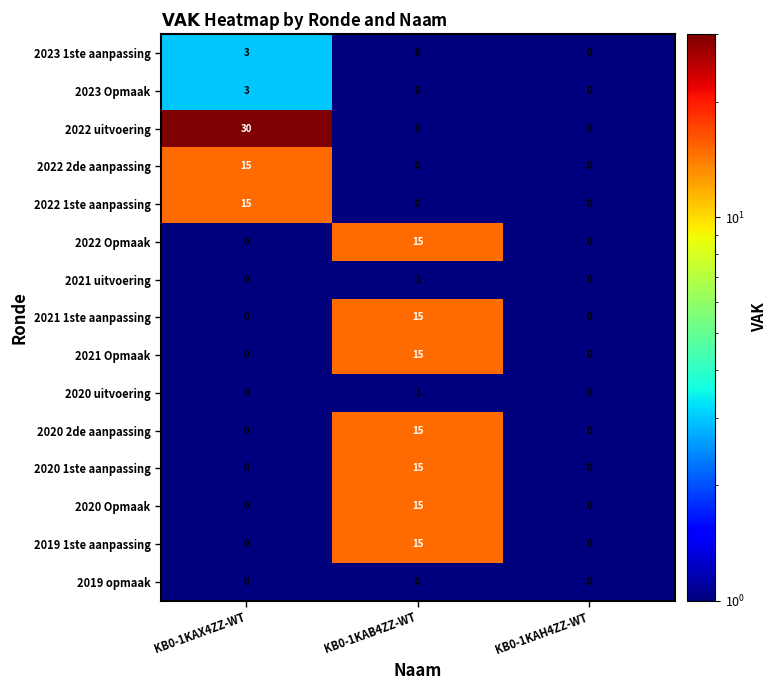

At how many categories does at least one series exceed 18?

1